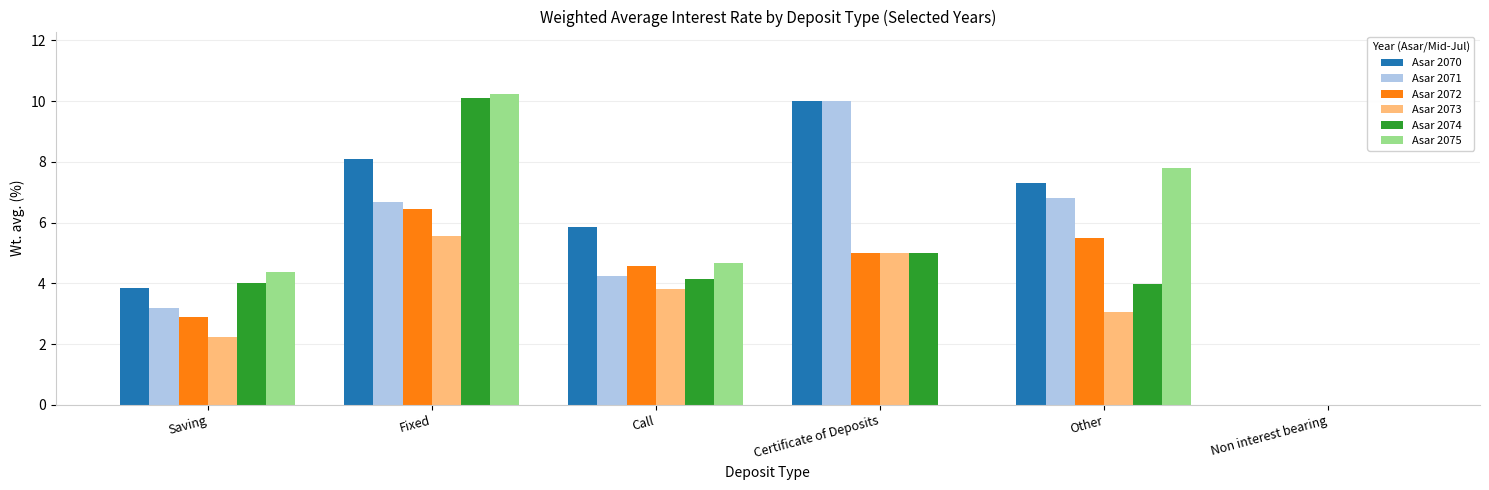

Is the value of Asar 2075 at Fixed greater than the value of Asar 2073 at Non interest bearing?

Yes